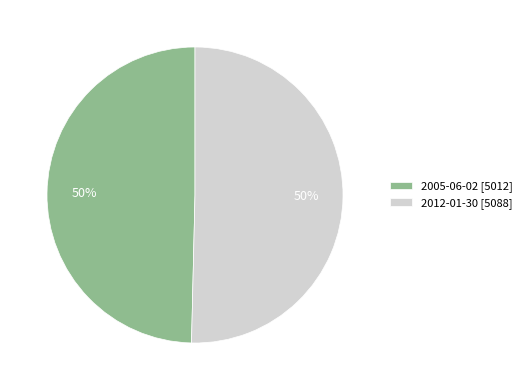

How many segments does this pie chart have?

2